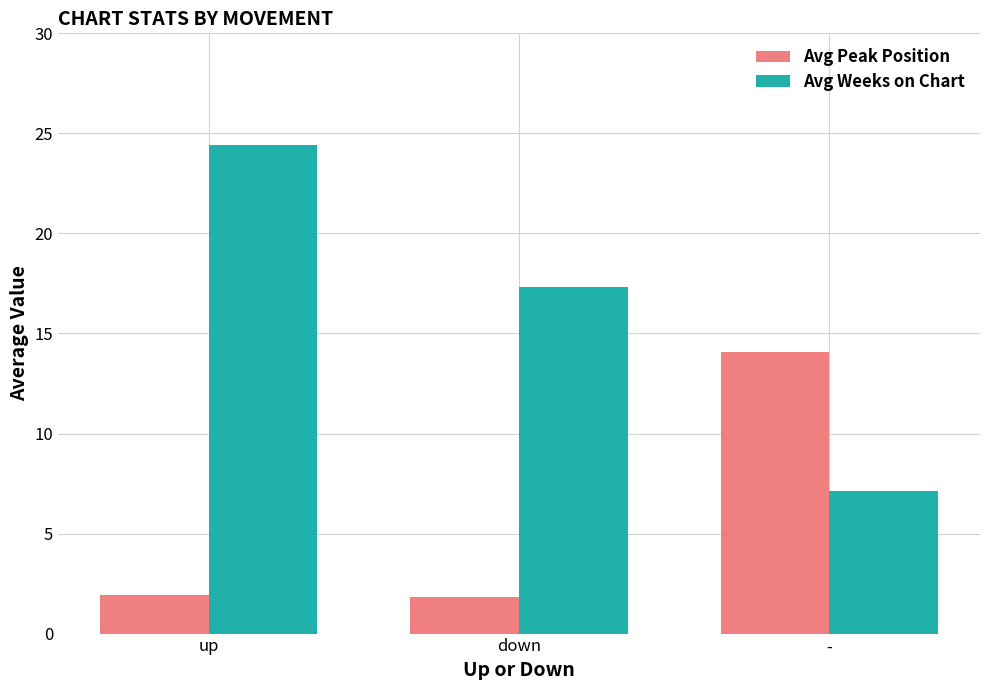

What is the difference between the highest and lowest values at -?

6.9